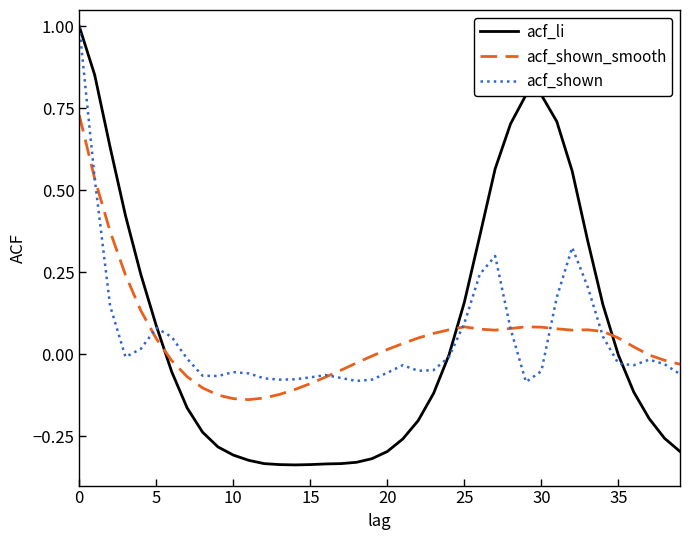

What is the highest value of the acf_shown series?

1.0